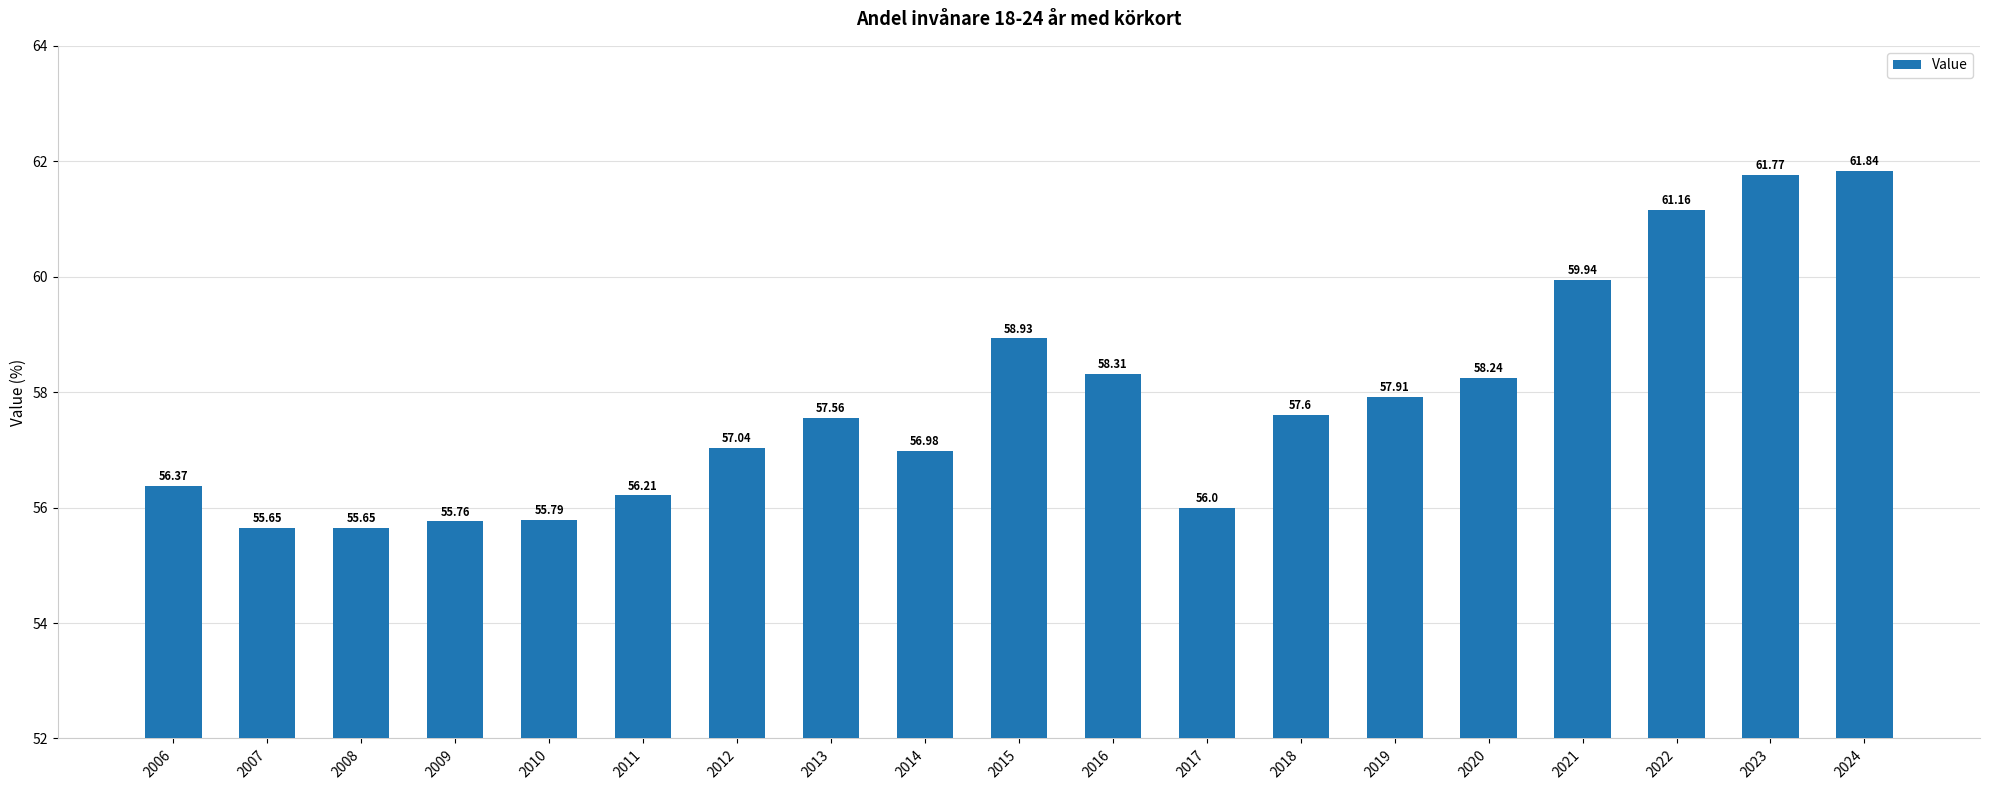

What is the change in value from 2011 to 2023?

+5.6